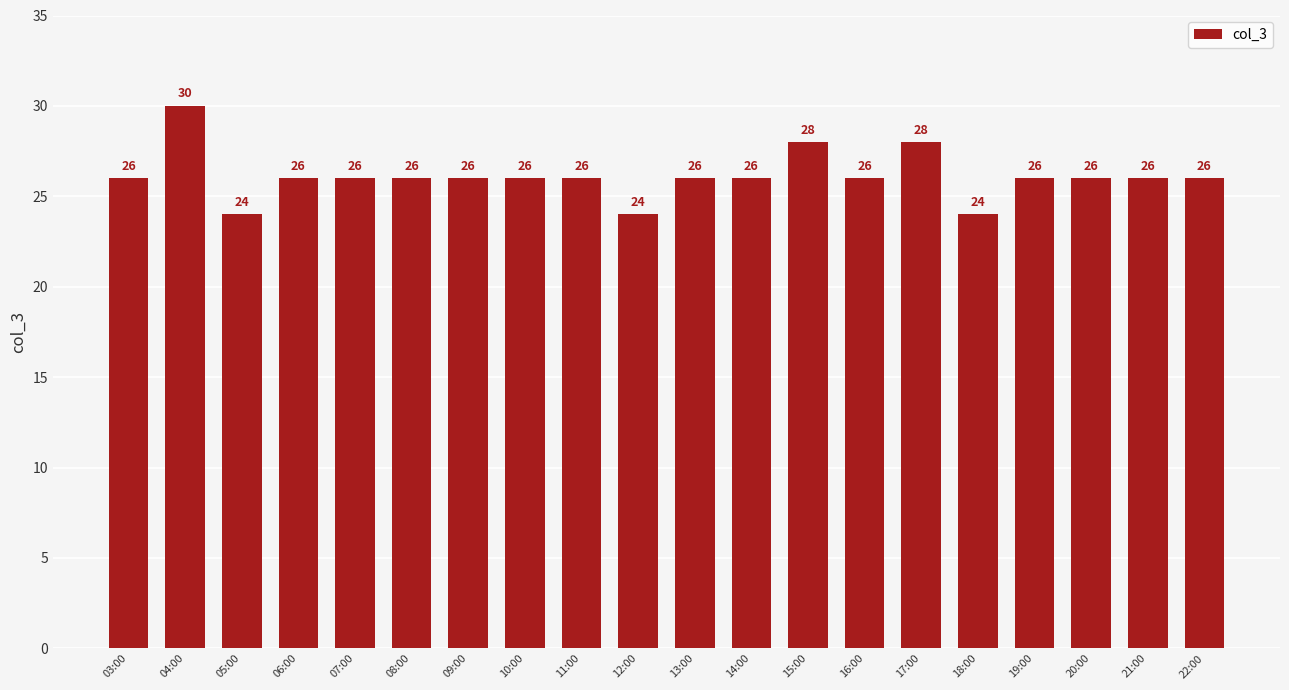

What is the greatest value displayed?

30